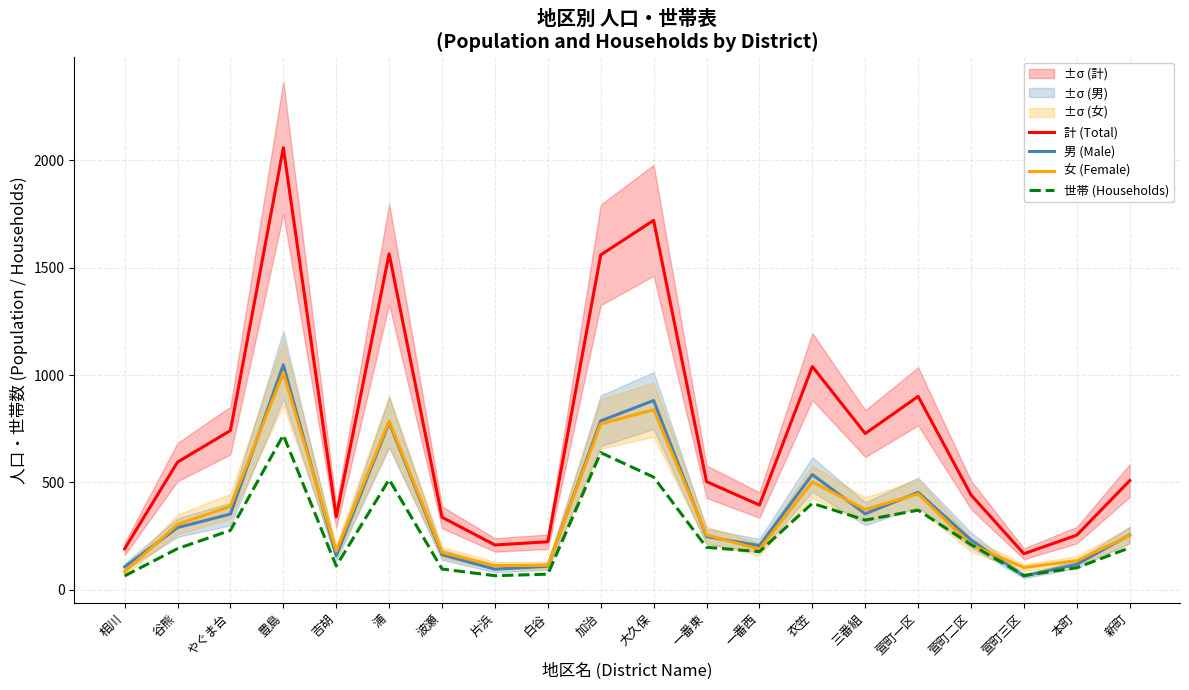

What is the value of the 世帯 (Households) point at the 1st from the left?

65